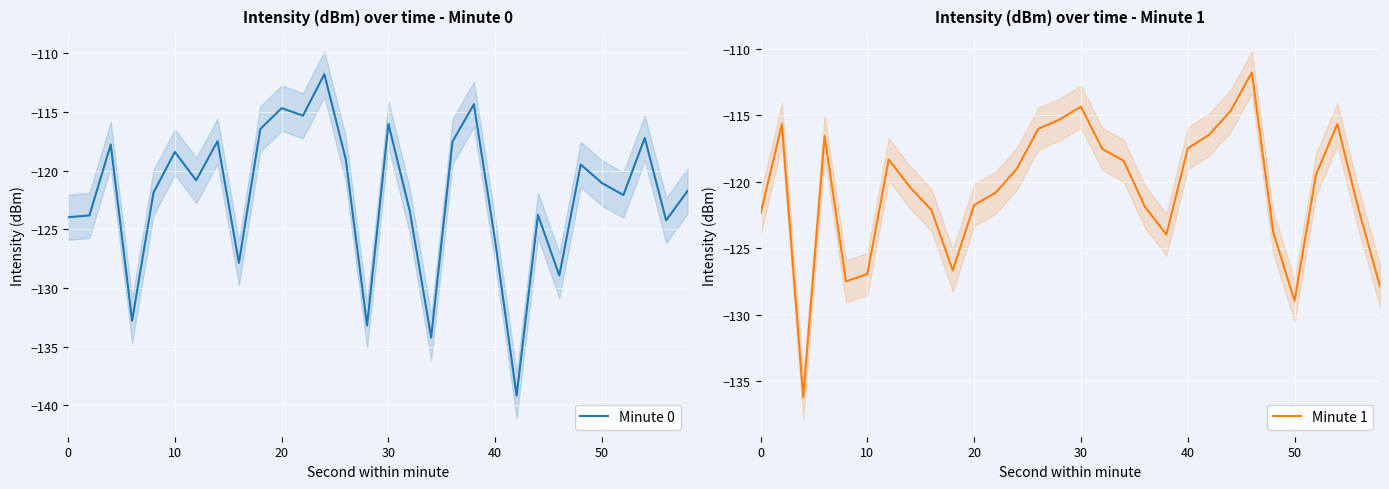

What are all the series names shown in the legend?

Minute 0, Minute 1